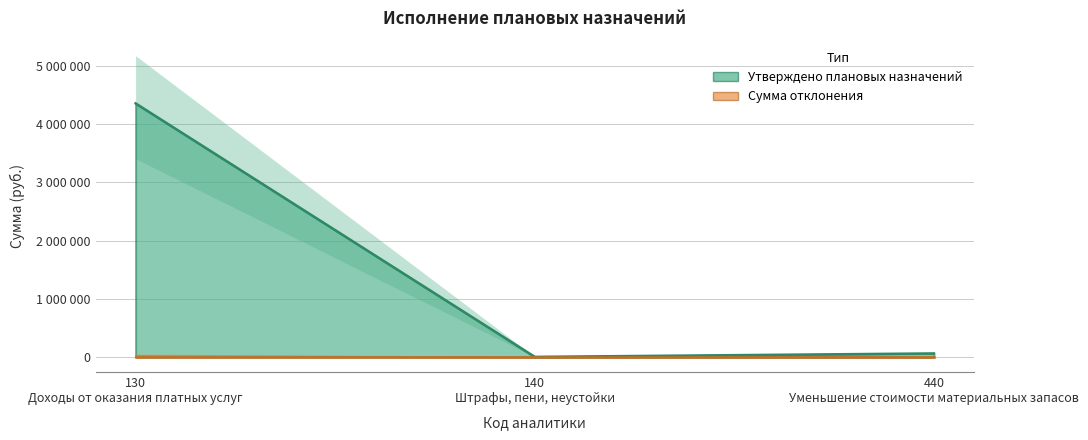

Between 130 Доходы от оказания платных услуг and 440 Уменьшение стоимости материальных запасов, which is larger?

130 Доходы от оказания платных услуг